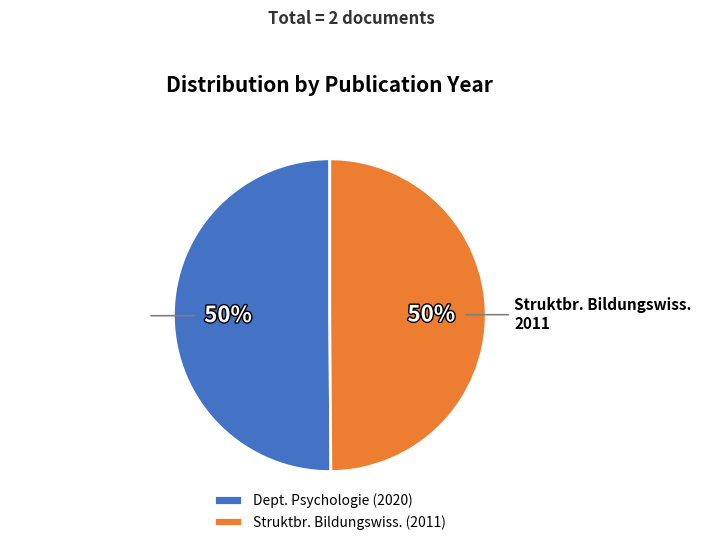

True or false: Dept. Psychologie (2020) accounts for 58% of the total.

False